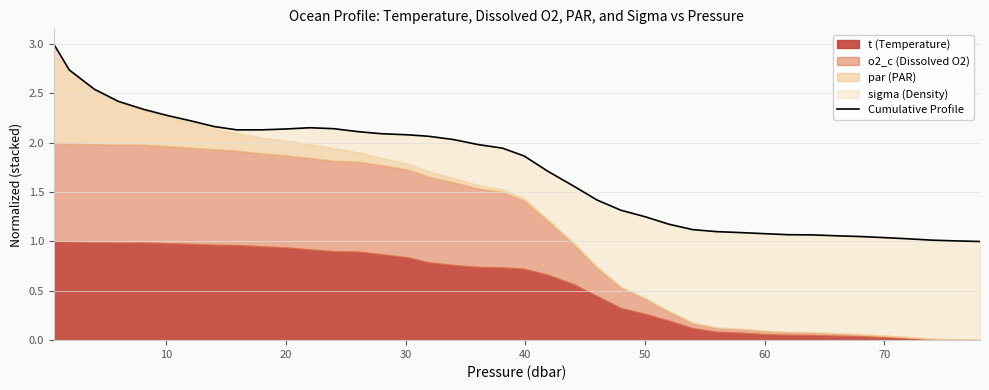

Reading left to right, what are all the values shown in this chart?

3.0	2.7	2.5	2.4	2.3	2.3	2.2	2.2	2.1	2.1	2.1	2.2	2.1	2.1	2.1	2.1	2.1	2.0	2.0	1.9	1.9	1.7	1.6	1.4	1.3	1.3	1.2	1.1	1.1	1.1	1.1	1.1	1.1	1.1	1.1	1.0	1.0	1.0	1.0	1.0